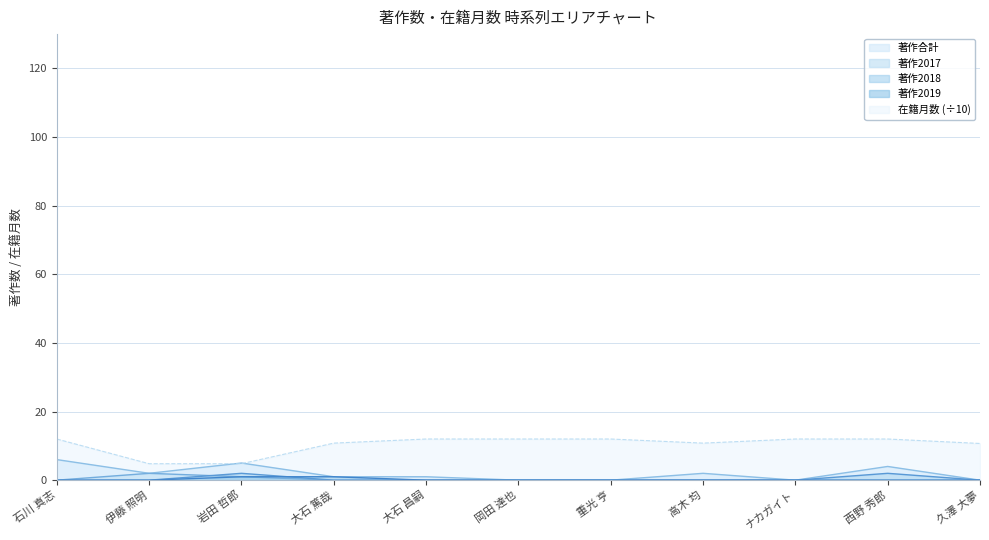

Which series has the widest spread of values?

在籍月数